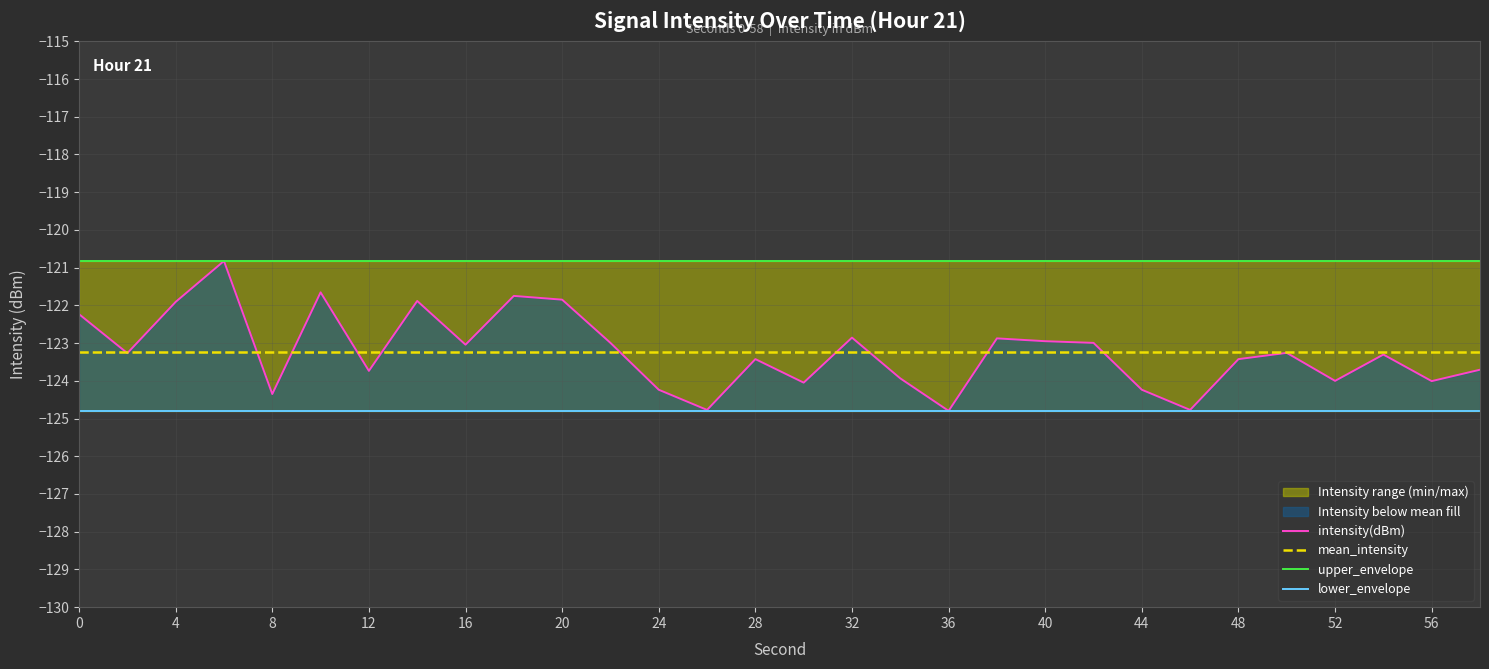

The mean_intensity series shows -123.2 at 8. True or false?

True